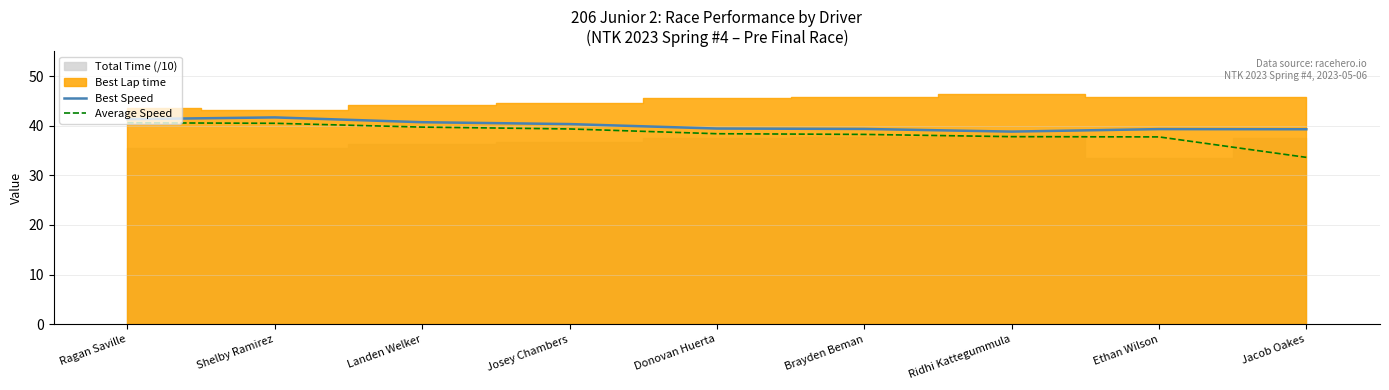

Reading left to right, extract all data points from this chart.

Best Speed: 41.3	41.7	40.7	40.3	39.4	39.3	38.8	39.3	39.3
Average Speed: 40.6	40.5	39.7	39.3	38.4	38.2	37.8	37.7	33.6